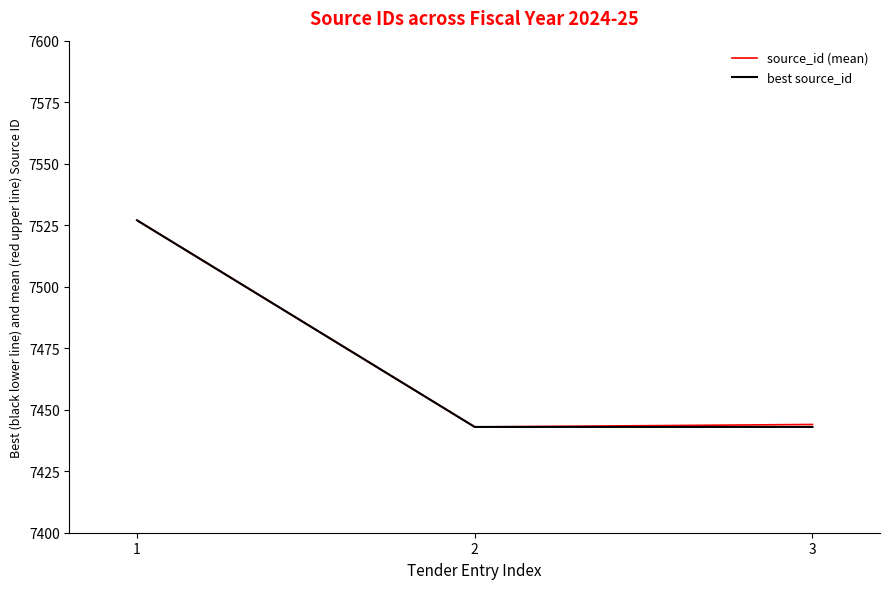

Reading left to right, what are all the values shown in this chart?

source_id (mean): 7527	7443	7444
best source_id: 7527	7443	7443